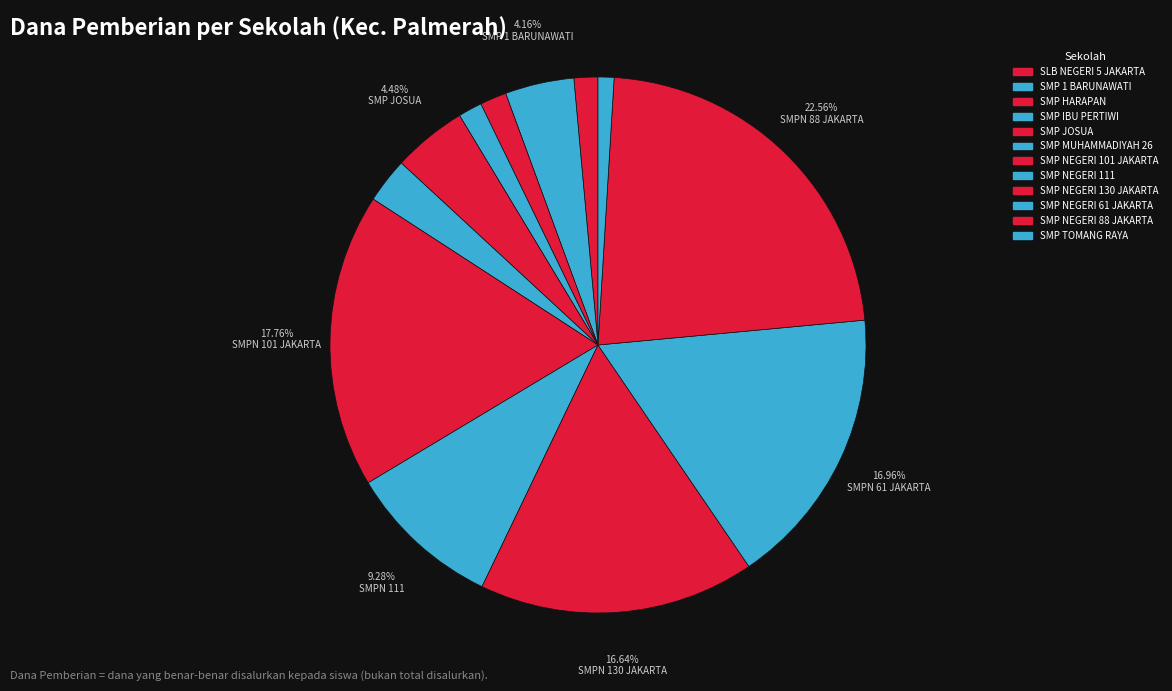

Approximately how many times larger is the value at SMP HARAPAN compared to SMP TOMANG RAYA?

1.7